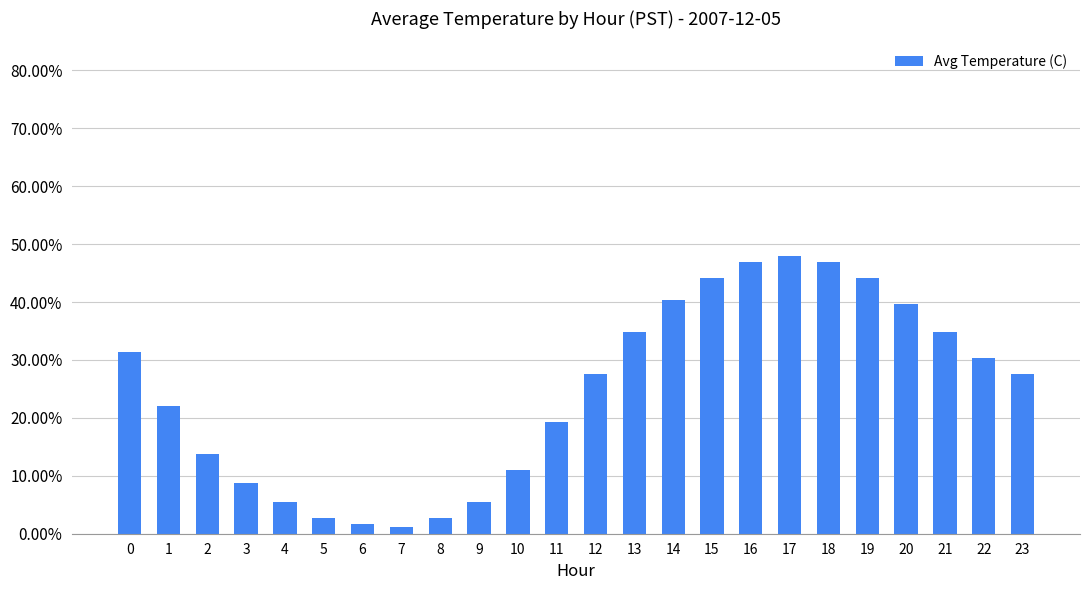

Reading right to left, what are all the values shown in this chart?

23=0.3	22=0.3	21=0.3	20=0.4	19=0.4	18=0.5	17=0.5	16=0.5	15=0.4	14=0.4	13=0.3	12=0.3	11=0.2	10=0.1	9=0.1	8=0.0	7=0.0	6=0.0	5=0.0	4=0.1	3=0.1	2=0.1	1=0.2	0=0.3